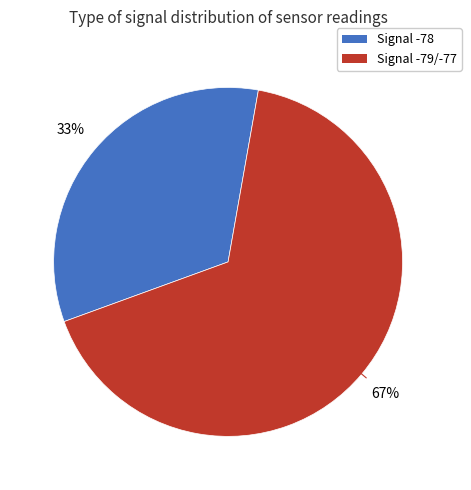

Is there any slice that represents more than half of the pie?

Yes